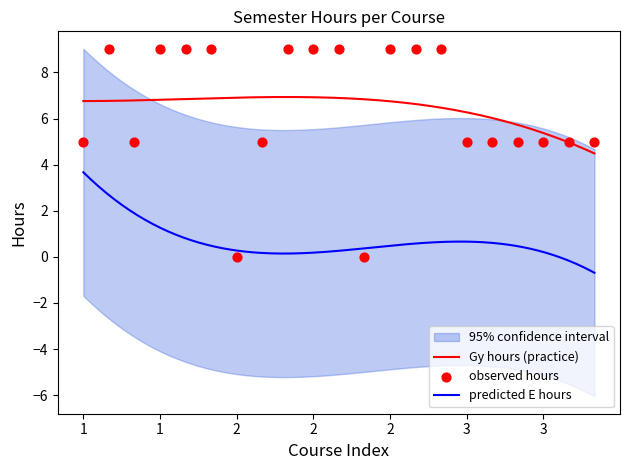

What is the change in value from 1 to 3?

-4